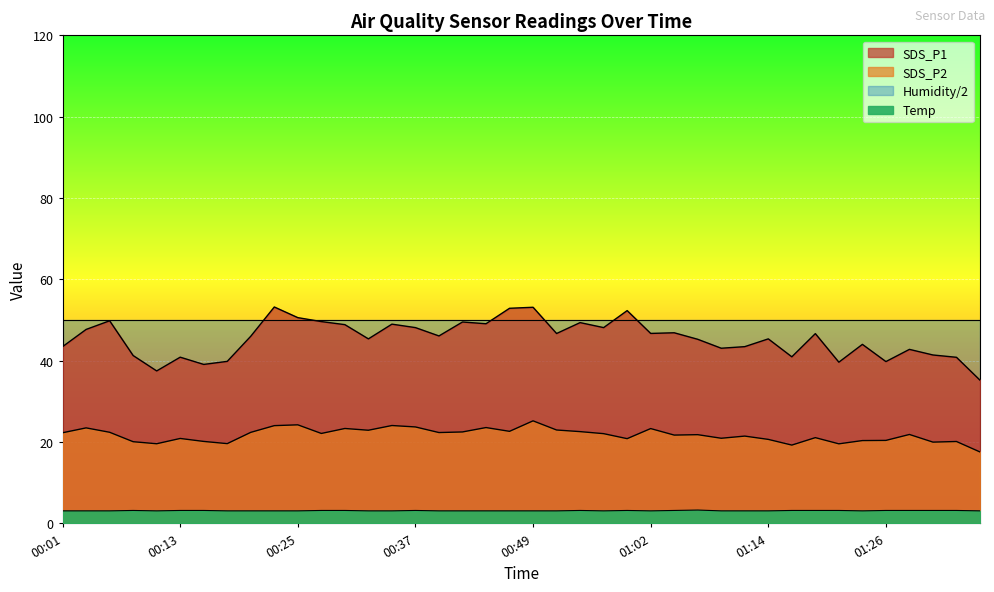

True or false: Temp has a value of 3.2 at 00:54.

True